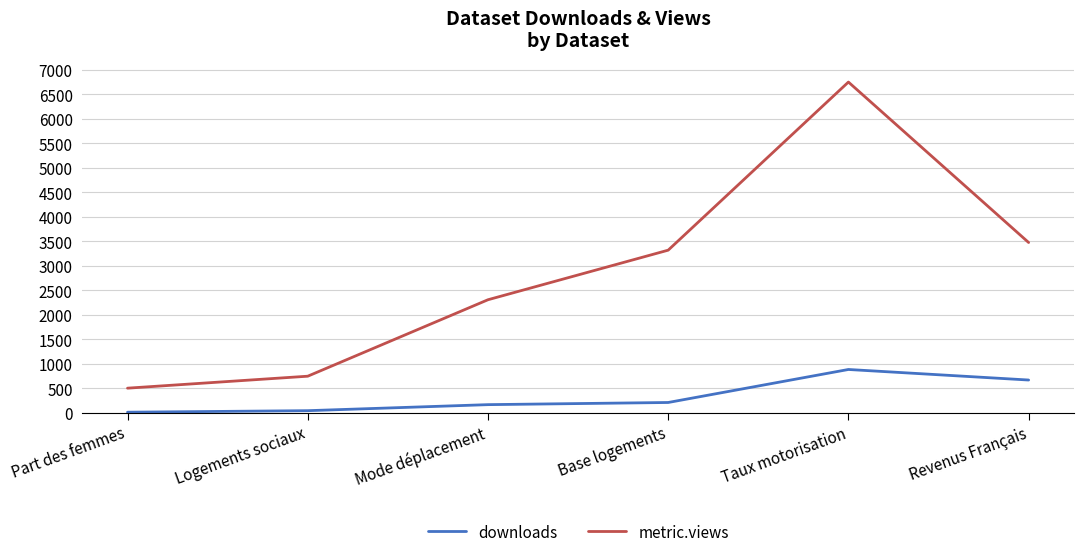

What is the greatest value displayed?

6746